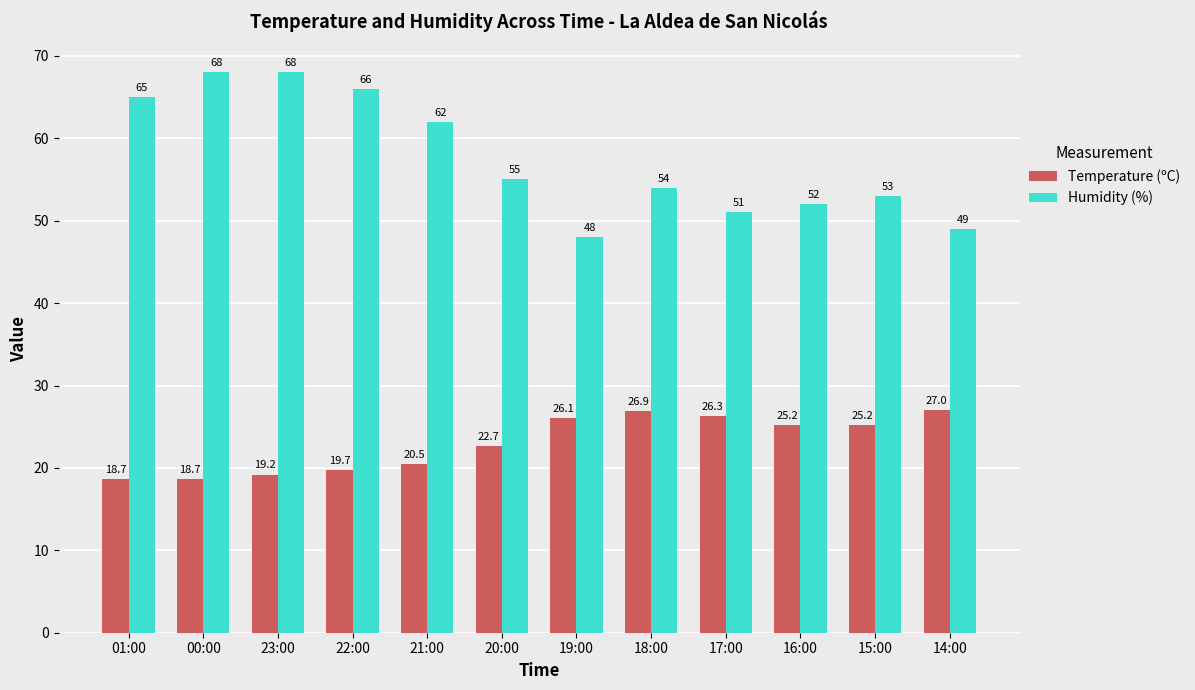

Does the chart contain stacked bars?

No